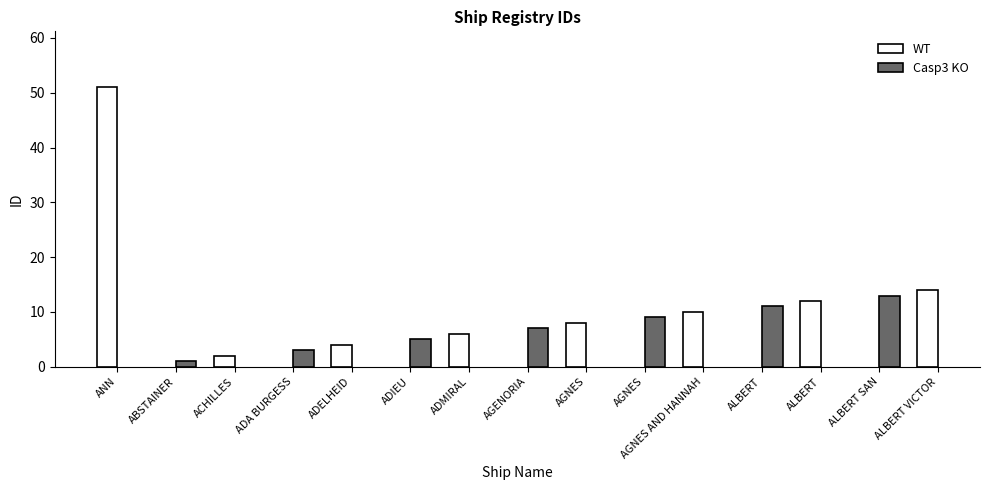

The value at ADIEU is 5. True or false?

True